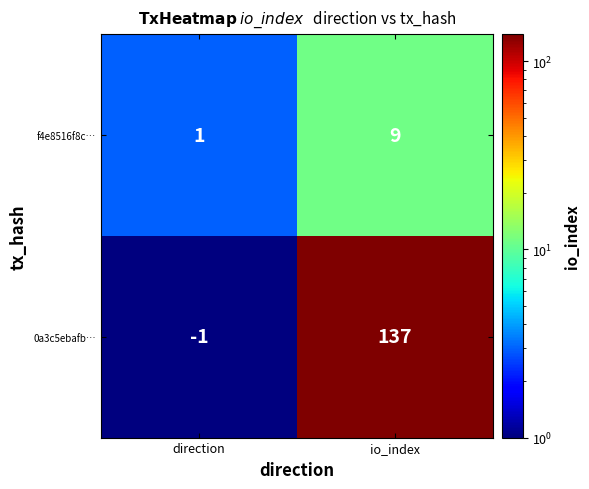

Which series has the largest total across all categories?

0a3c5ebafb…